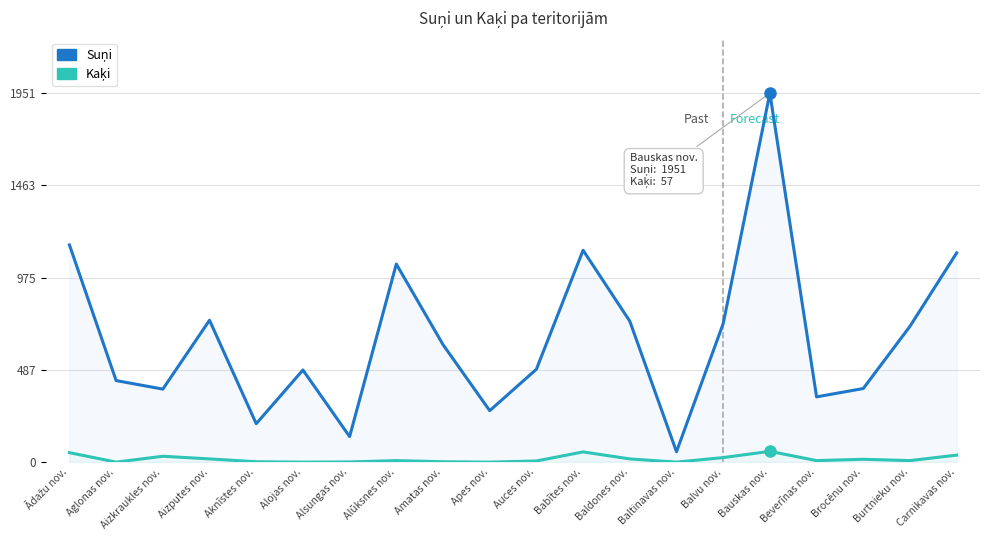

What is the total value across all series at Carnikavas nov.?

1143